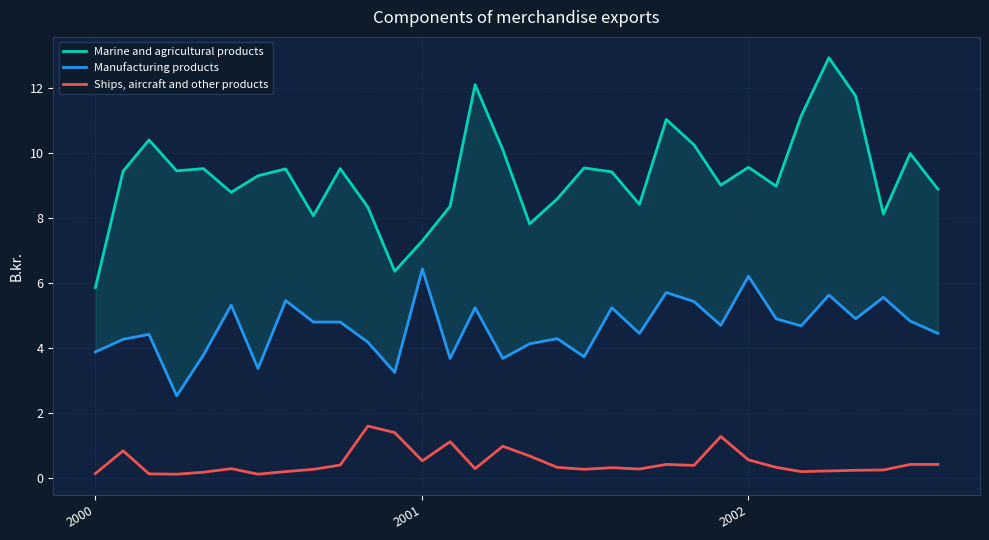

What is the difference between the maximum and minimum values in the Marine and agricultural products series?

7.1